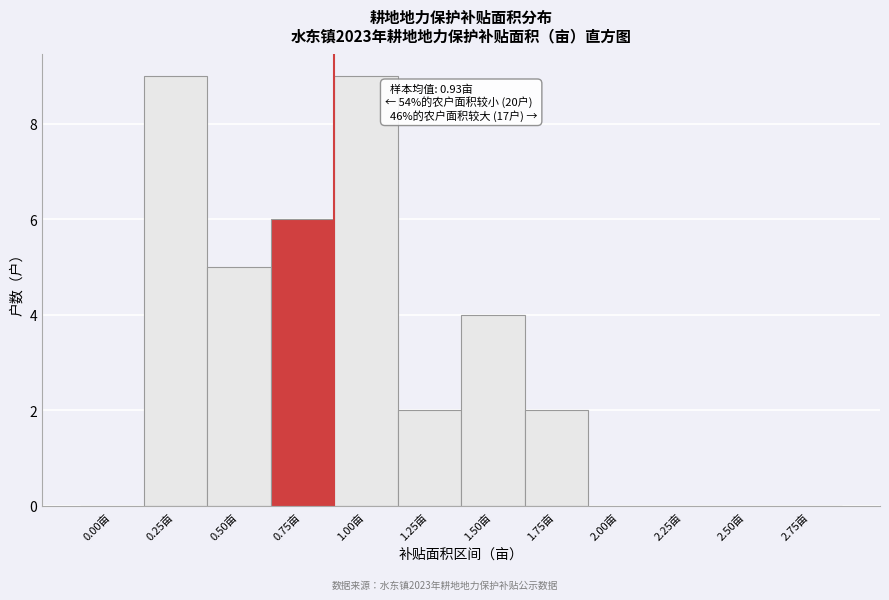

Reading right to left, extract all data points from this chart.

2.75亩=0	2.50亩=0	2.25亩=0	2.00亩=0	1.75亩=2	1.50亩=4	1.25亩=2	1.00亩=9	0.75亩=6	0.50亩=5	0.25亩=9	0.00亩=0